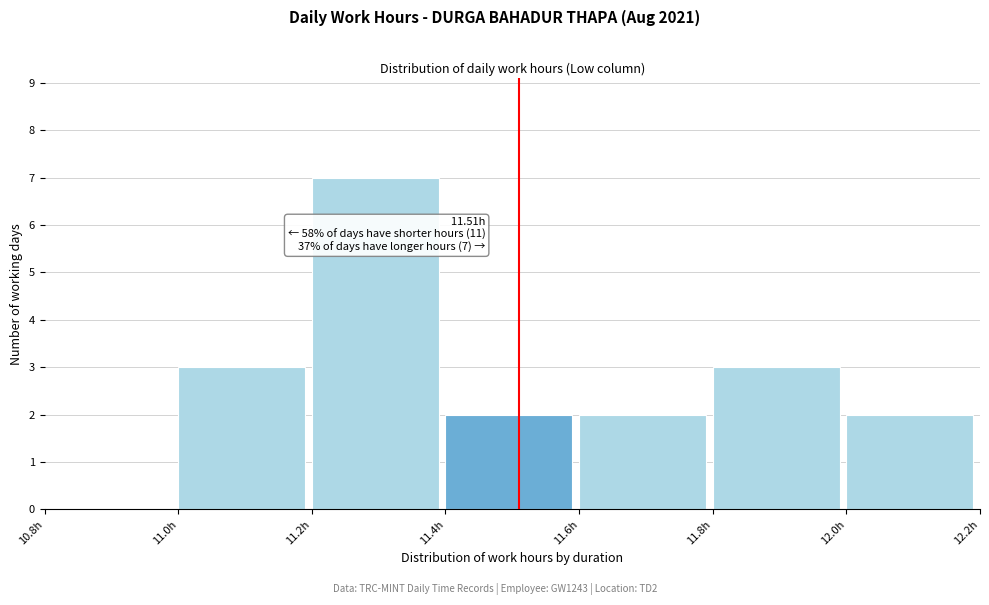

Over which range of the x-axis is the bar tallest?

11.2 to 11.4